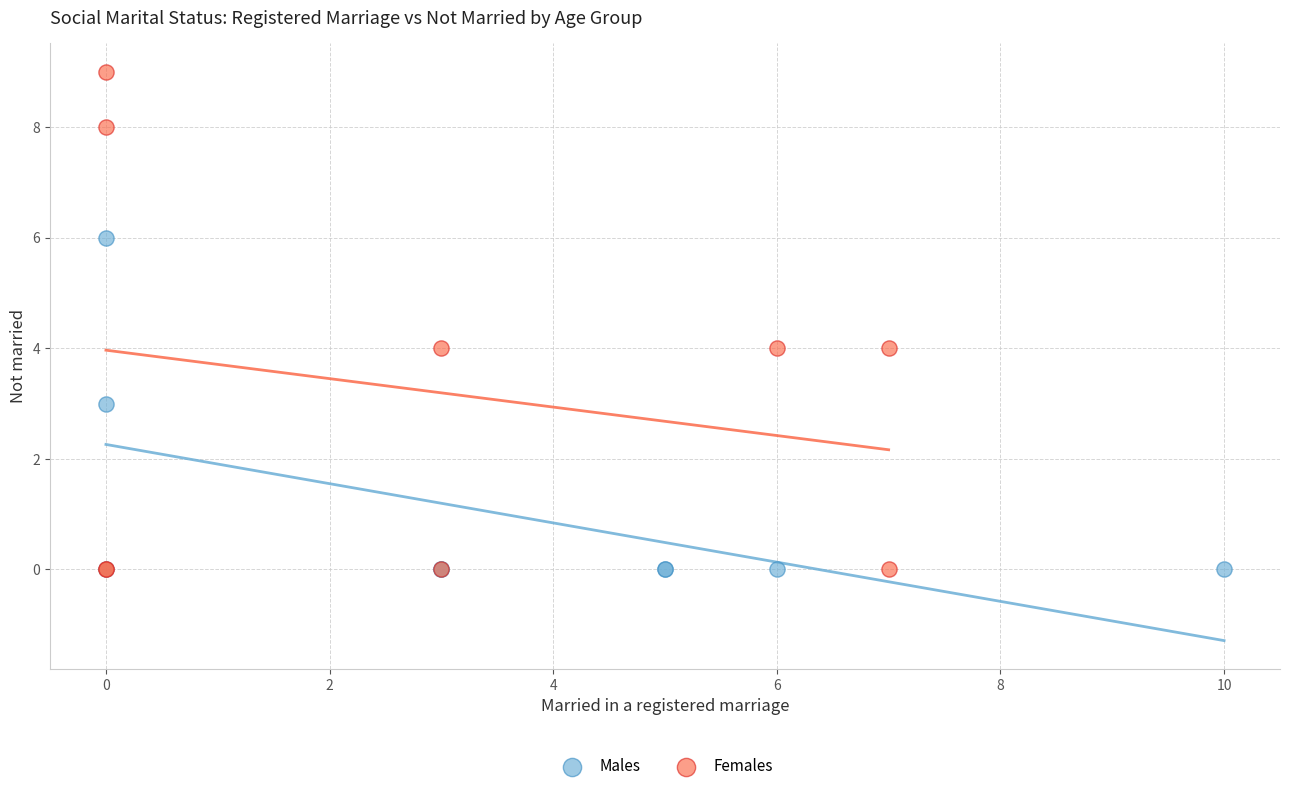

Which series has the widest spread of Y values?

Females